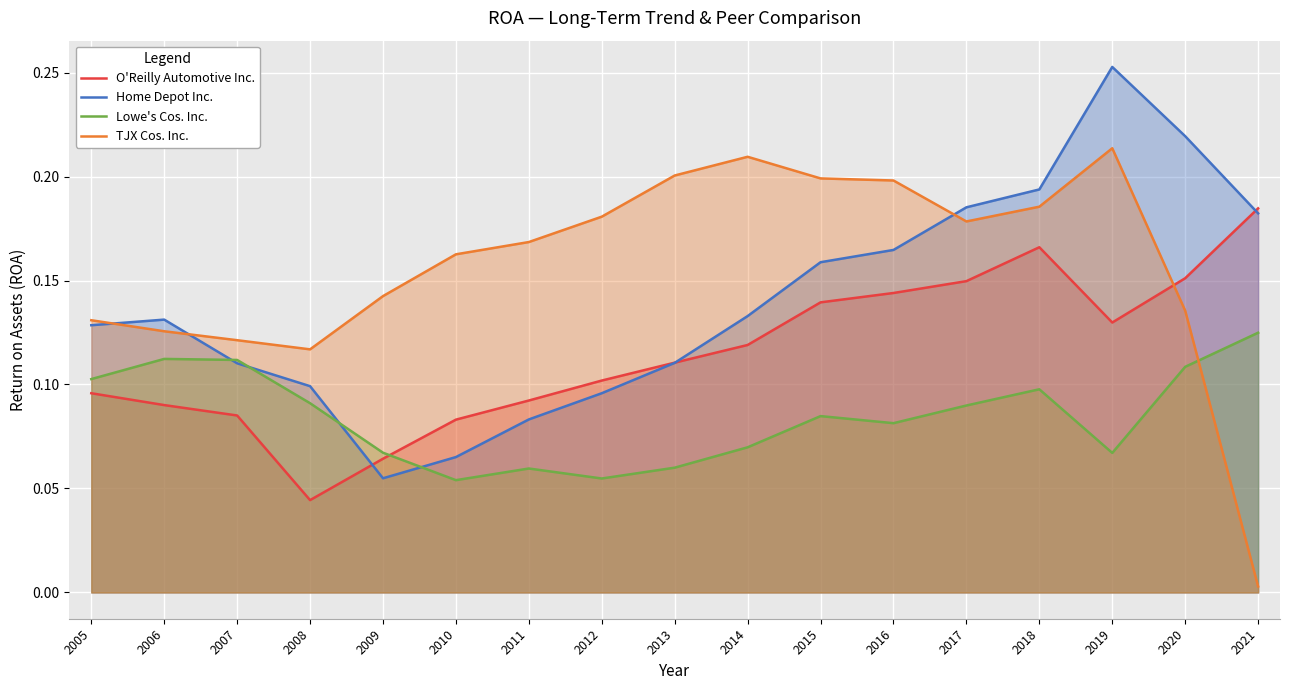

How many lines are shown in the chart?

4